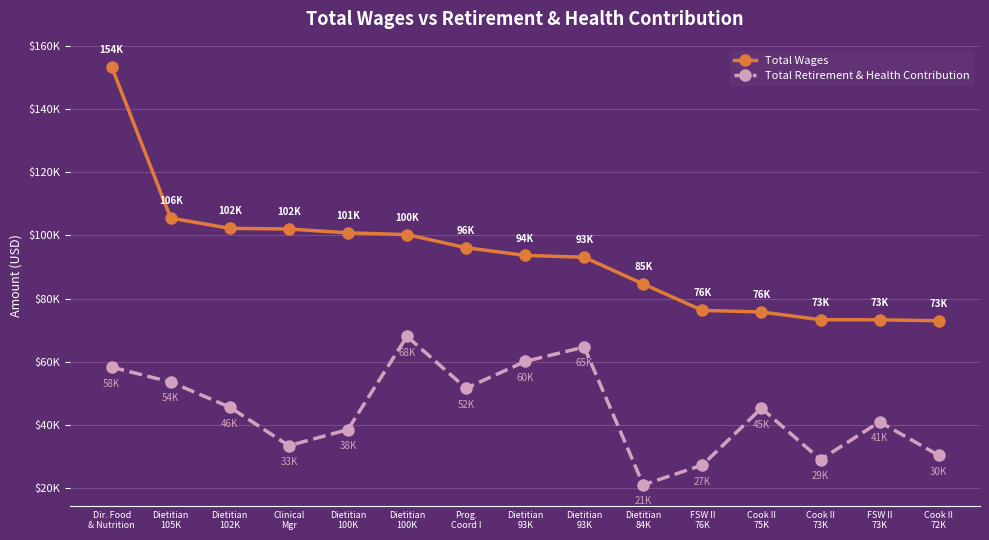

What is the total value across all series at Dietitian
93K?

153718